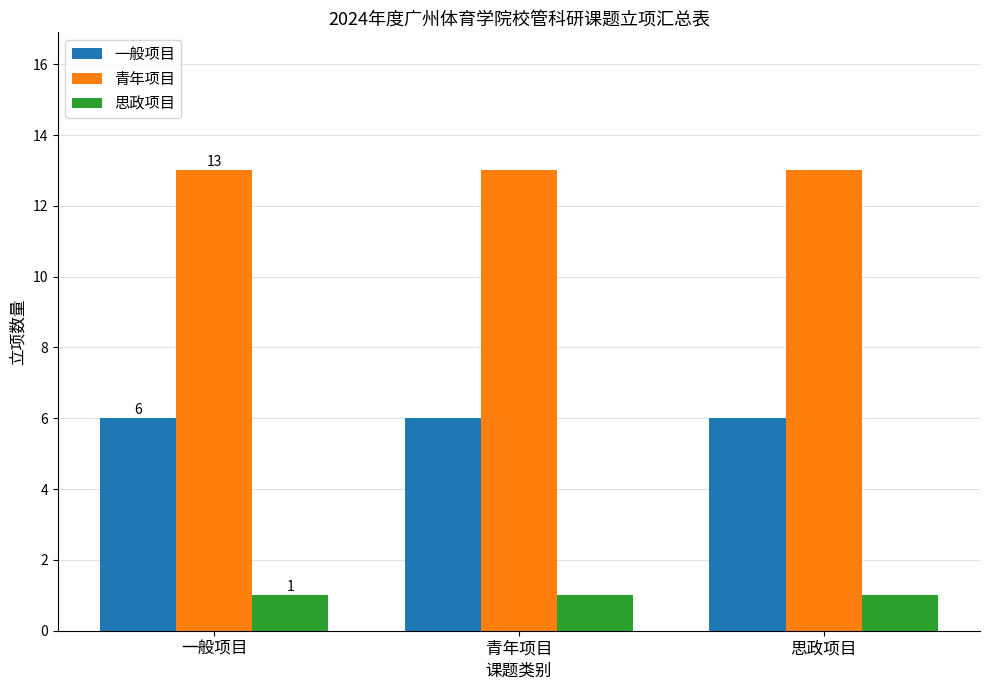

True or false: 思政项目 has a value of 2 at 青年项目.

False